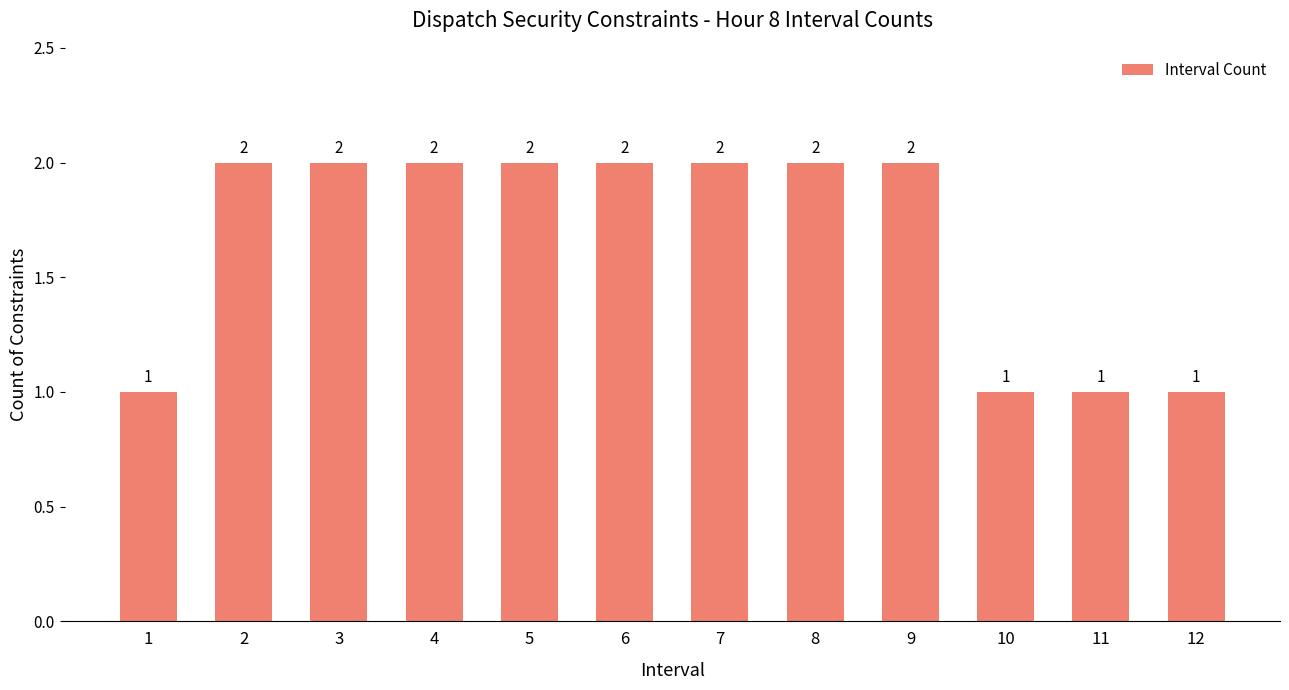

The chart shows a value of 1 at 1. True or false?

True